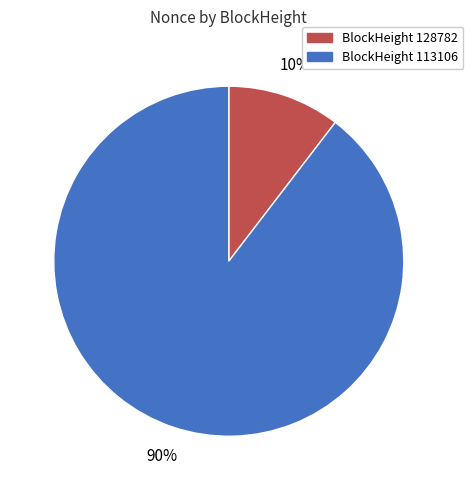

What percentage is the BlockHeight 113106 slice, to the nearest percent?

90%